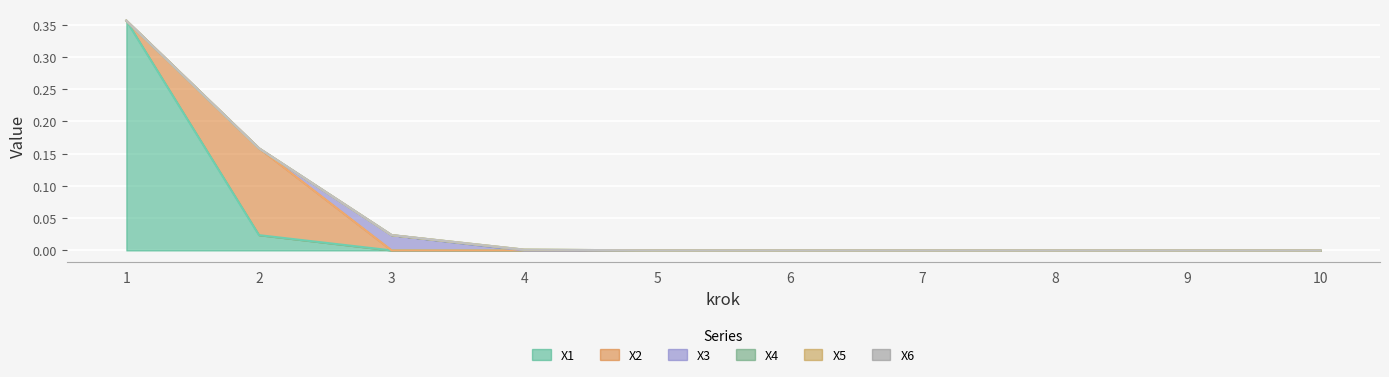

True or false: X3 and X6 intersect in this chart.

False